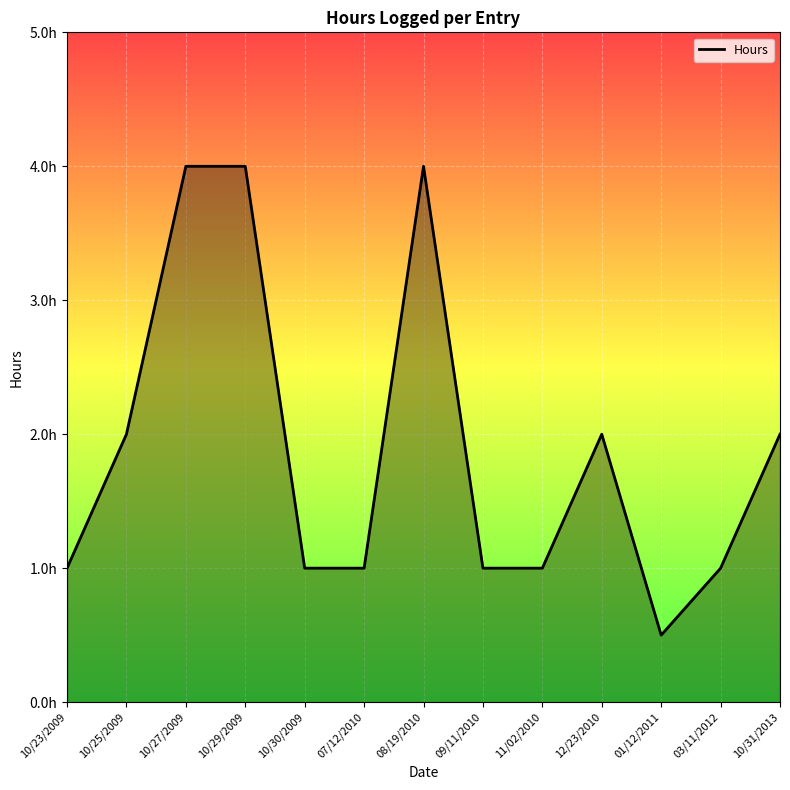

Does the chart have visible grid lines?

Yes